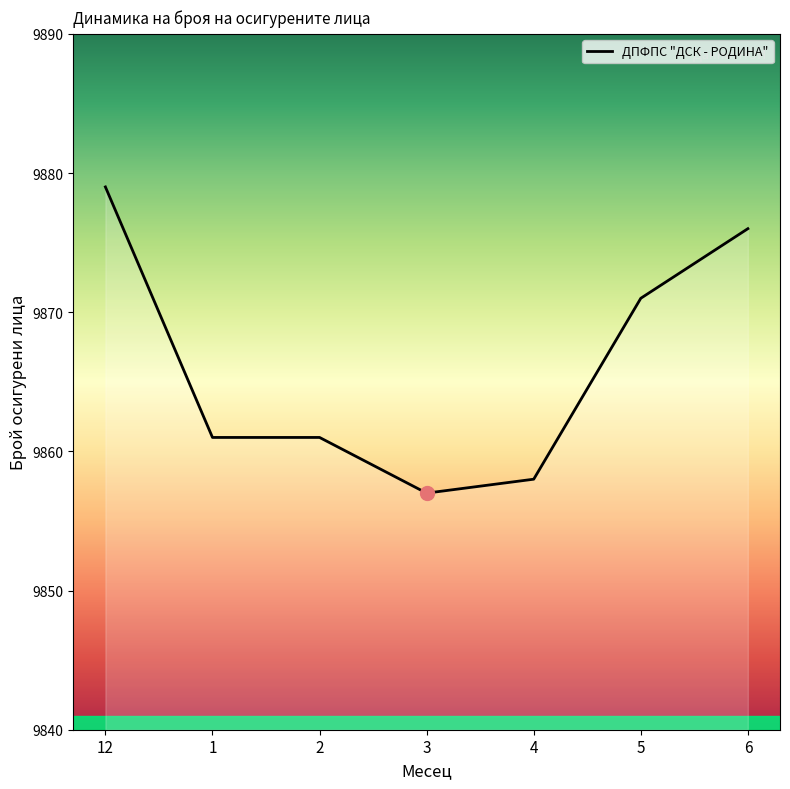

How many distinct data groups are displayed?

1